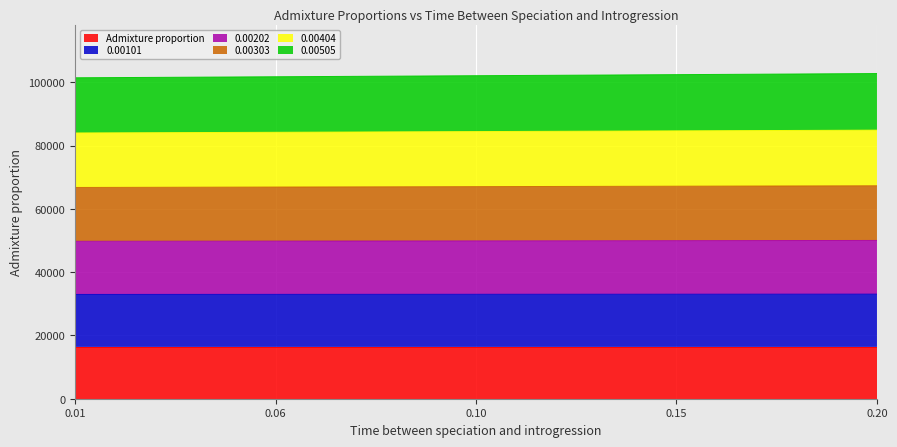

What is the lowest value of the Admixture proportion series?

16367.1